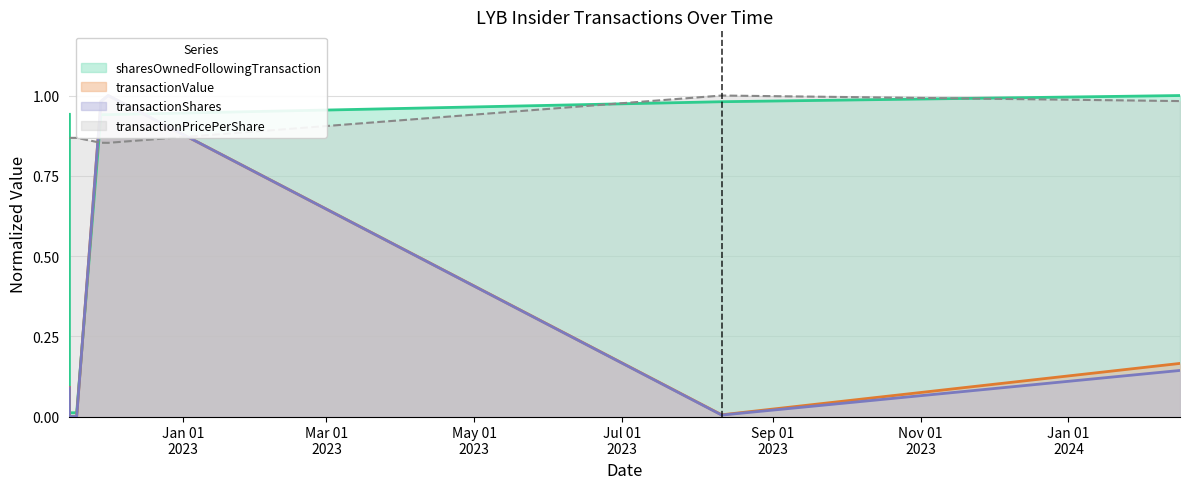

Which series has the widest spread of values?

transactionShares